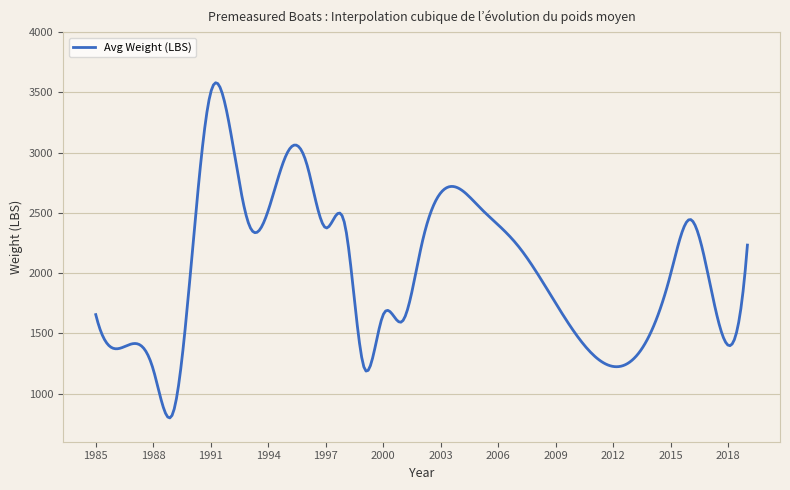

What is the difference between the maximum and minimum values?

2781.7